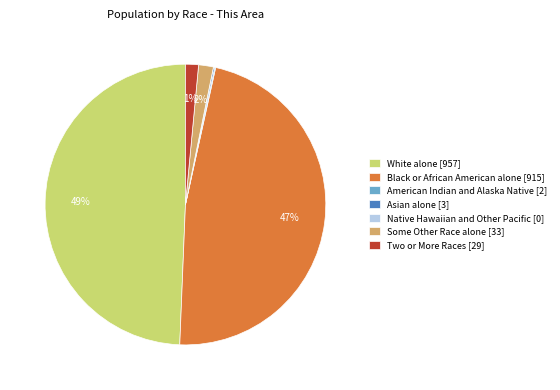

Which slice is the largest?

White alone